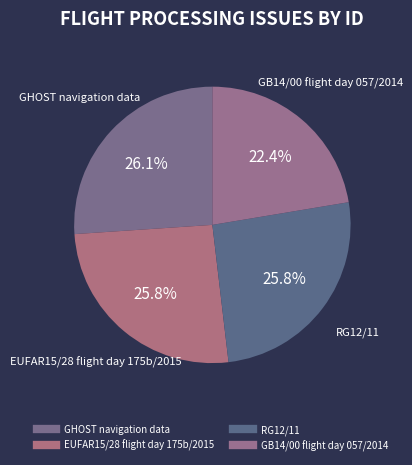

Which slice is the largest?

GHOST navigation data